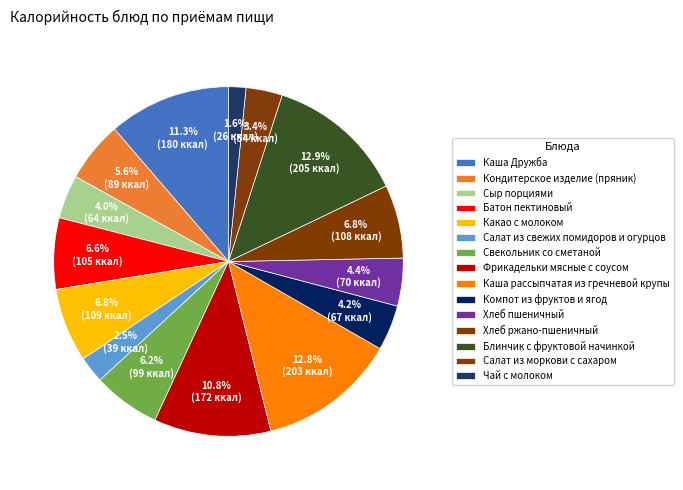

Count the number of slices in the pie.

15